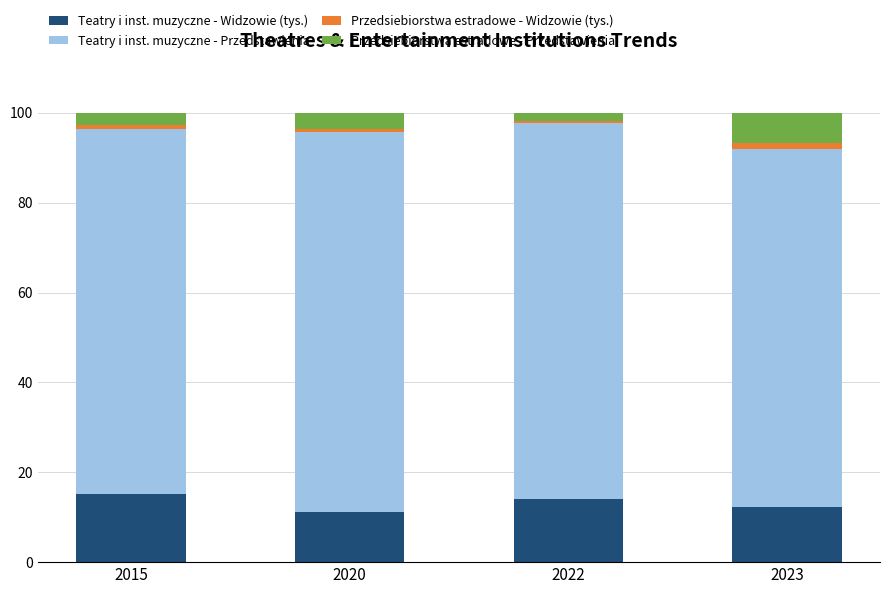

The value of Teatry i inst. muzyczne - Widzowie (tys.) at 2015 is 15.1. True or false?

True